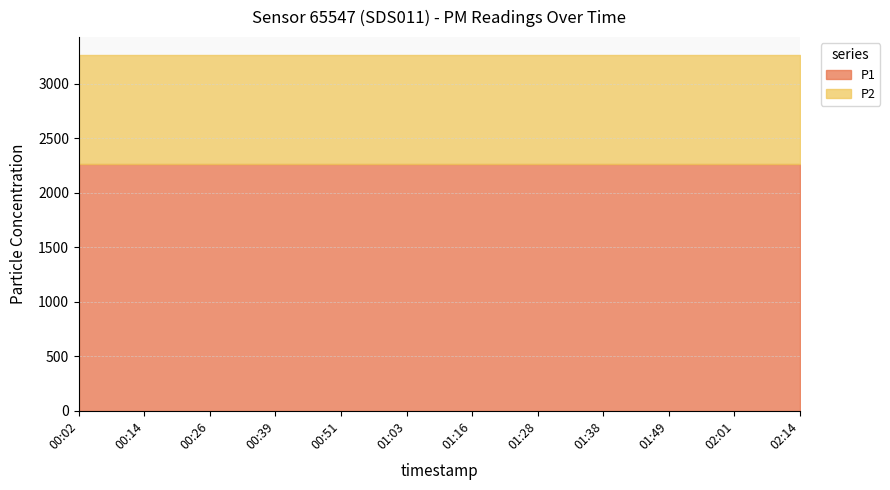

At which category is the sum across all series the highest?

00:02